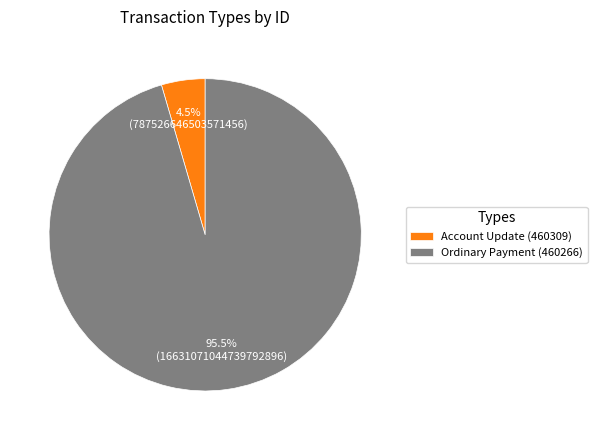

What is the largest slice in the pie chart?

Ordinary Payment (460266)